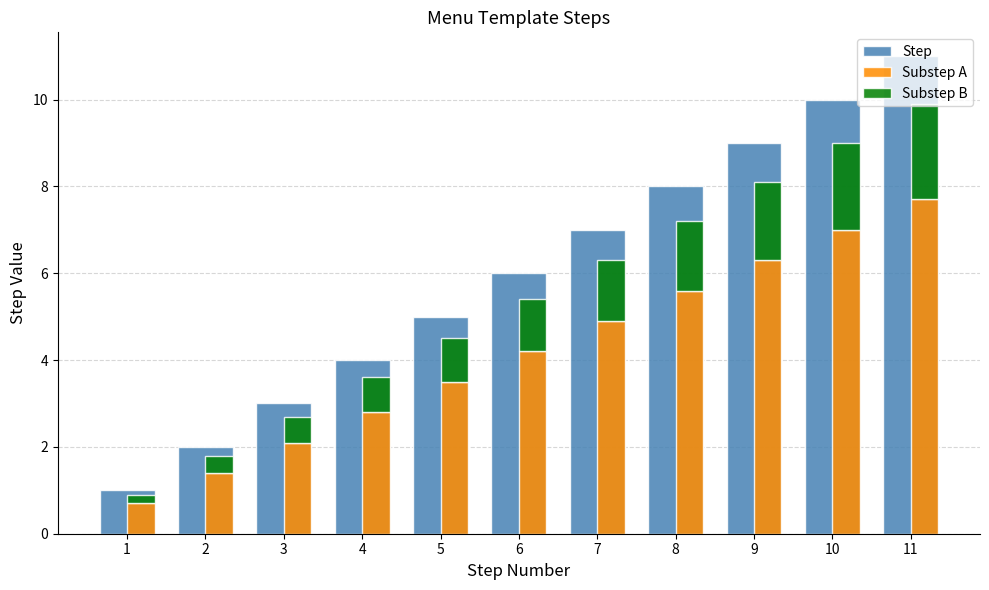

What is the difference between the highest and lowest values at 10?

8.0